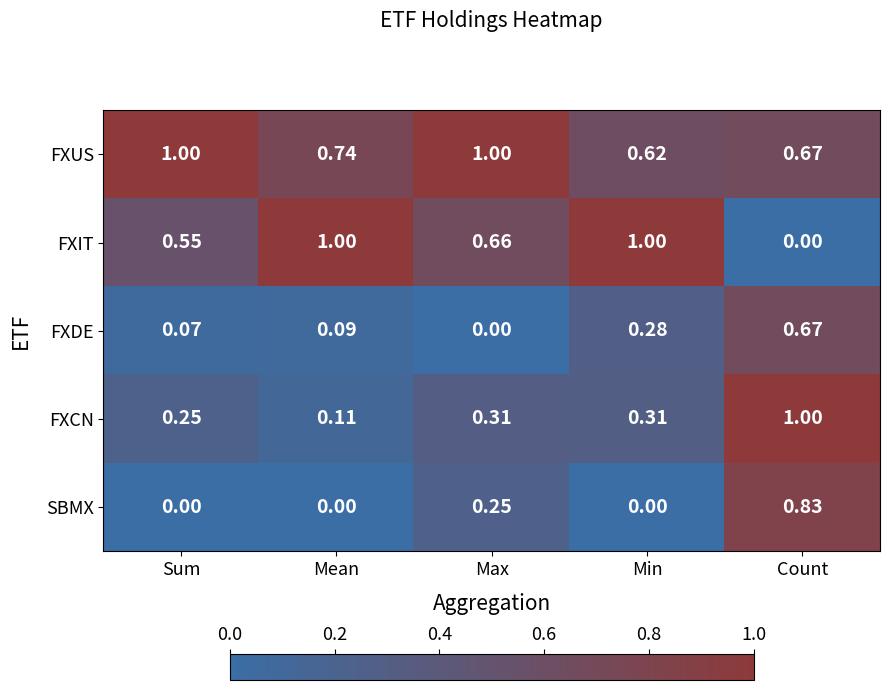

Rank the categories by FXDE value from lowest to highest.

Max, Sum, Mean, Min, Count